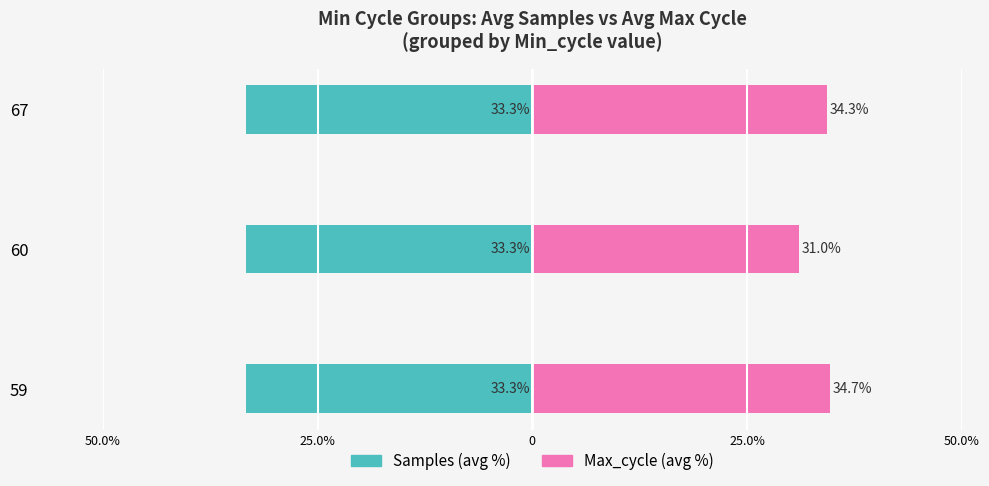

What is the sum of all Samples (avg %) values?

-100.0